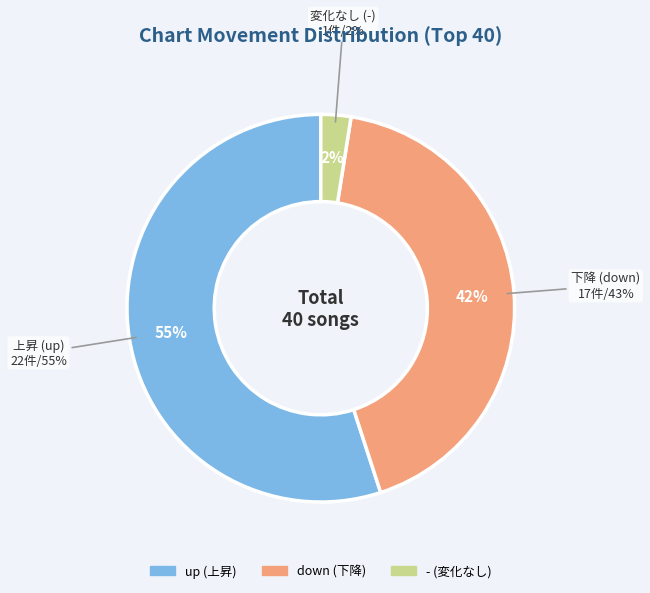

What percentage is NOT represented by down?

57.5%